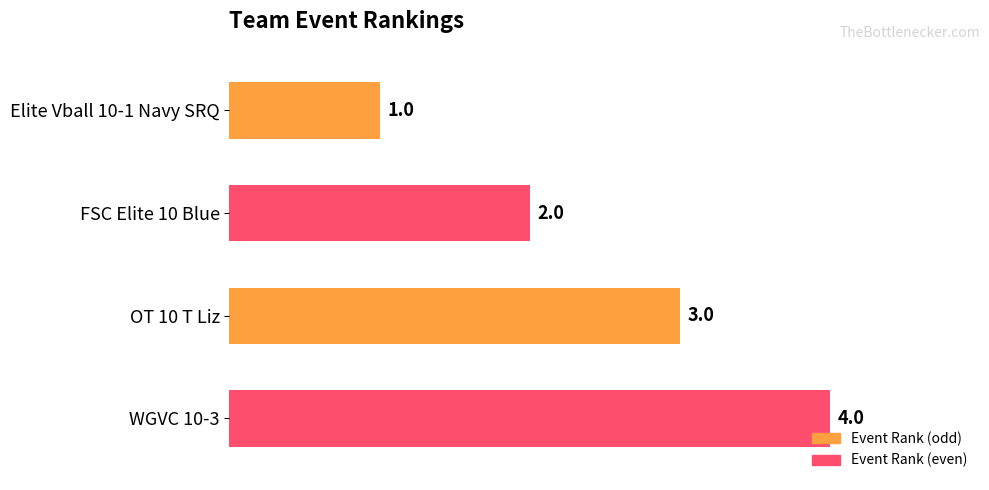

What is the sum of the values at OT 10 T Liz and FSC Elite 10 Blue?

5